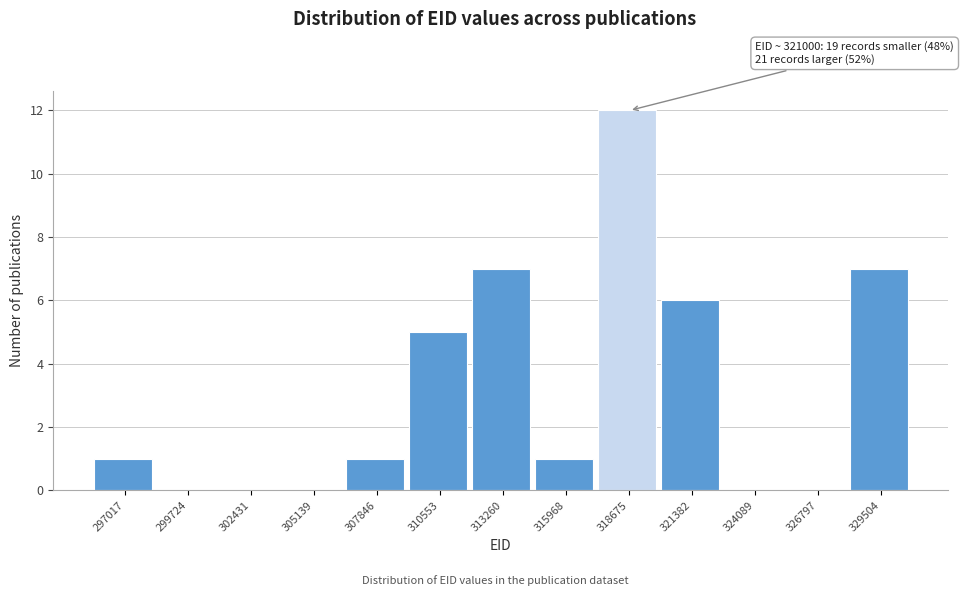

Reading right to left, what are all the values shown in this chart?

329504=7	326797=0	324089=0	321382=6	318675=12	315968=1	313260=7	310553=5	307846=1	305139=0	302431=0	299724=0	297017=1